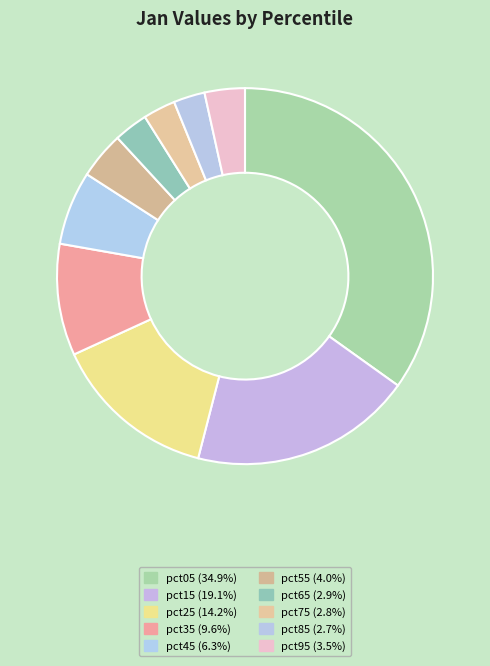

How many segments does this pie chart have?

10